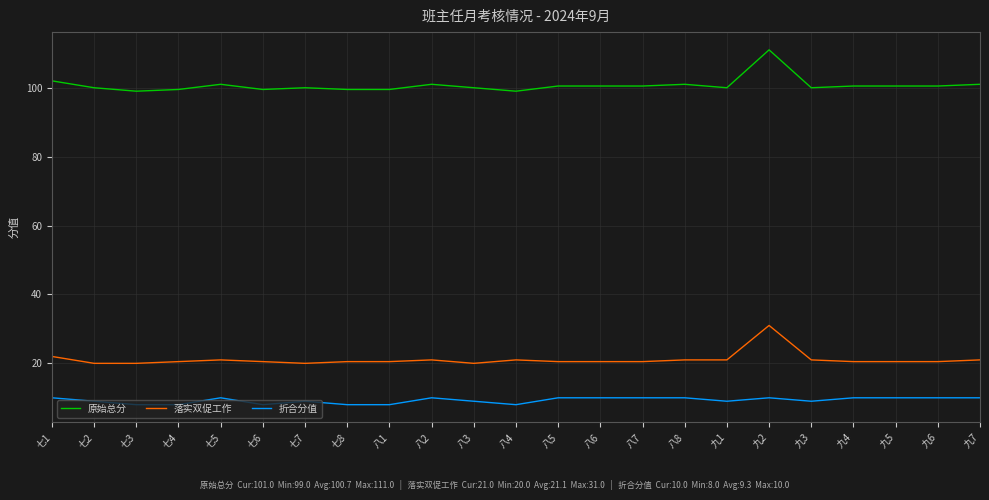

How many categories are shown in the chart?

23